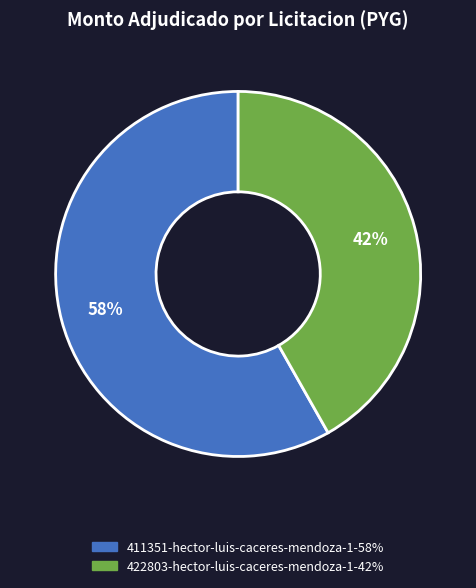

Is the sum of 422803-hector-luis-caceres-mendoza-1 and 411351-hector-luis-caceres-mendoza-1 greater than half?

Yes